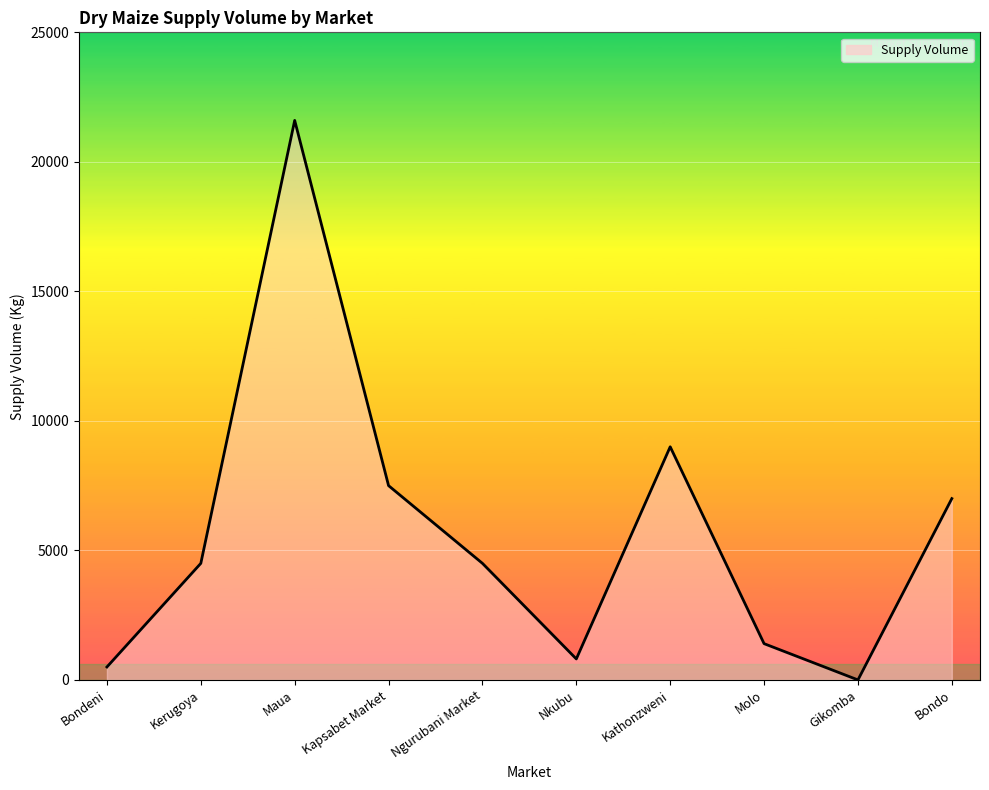

At which category does the chart reach its peak across all series?

Maua